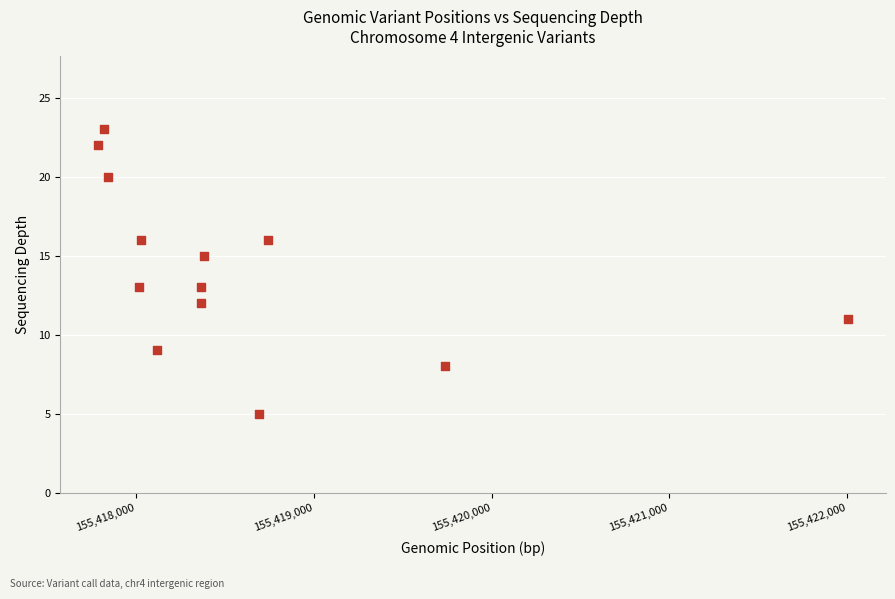

What is the range of X values (max minus min)?

4224